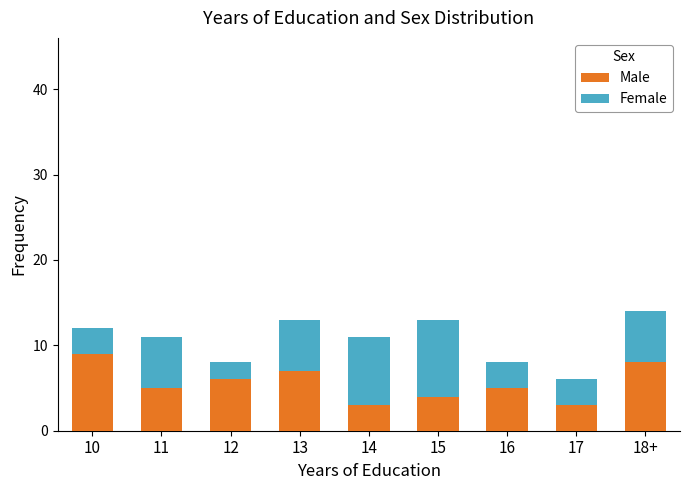

What is the lowest value of the Male series?

3